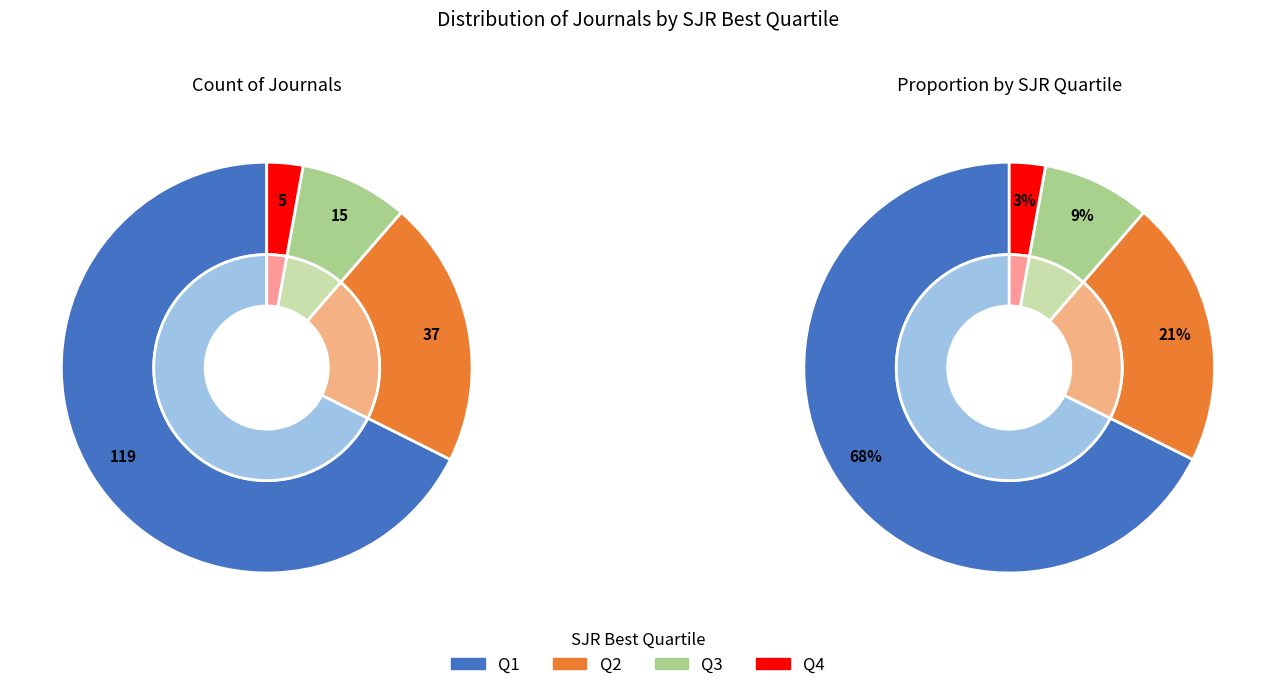

Does any single category account for the majority?

Yes